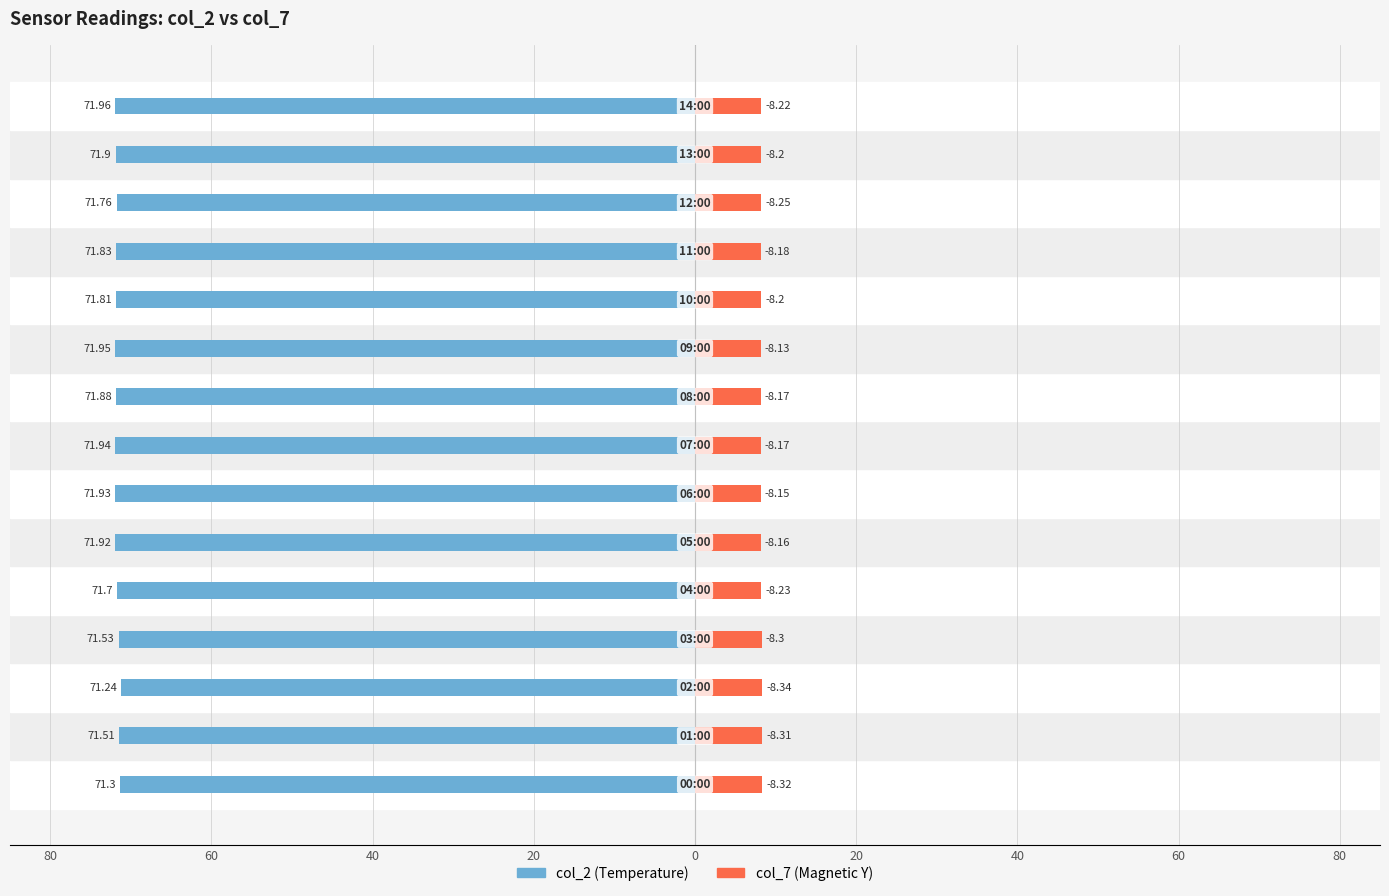

Is the value of col_7 at 13 greater than the value of col_2 at 60?

Yes